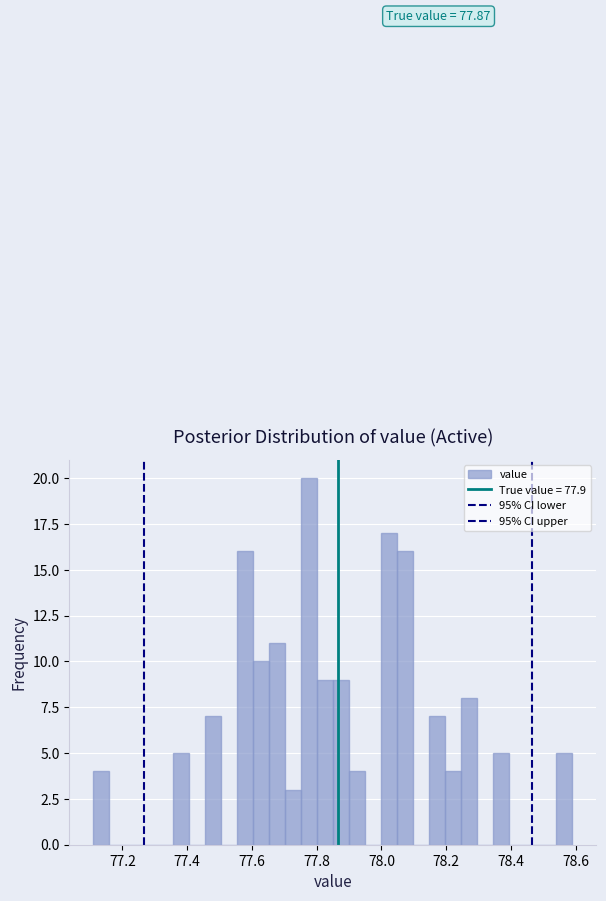

Read against the x-axis, roughly where is the centre of the tallest bar?

77.78